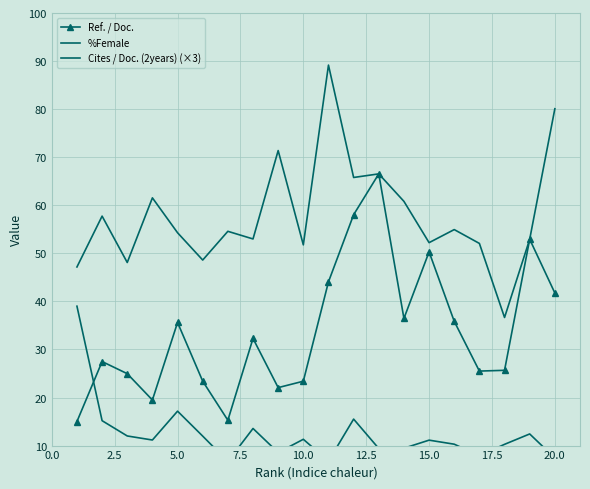

True or false: Cites / Doc. (2years) (×3) and Ref. / Doc. cross at least once.

True